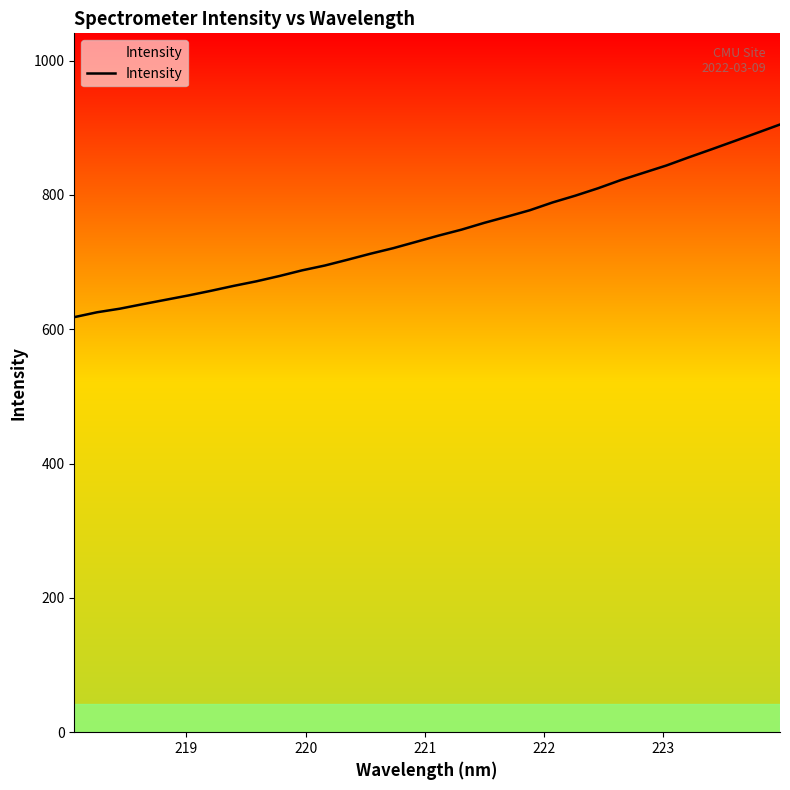

Does the chart have visible grid lines?

No